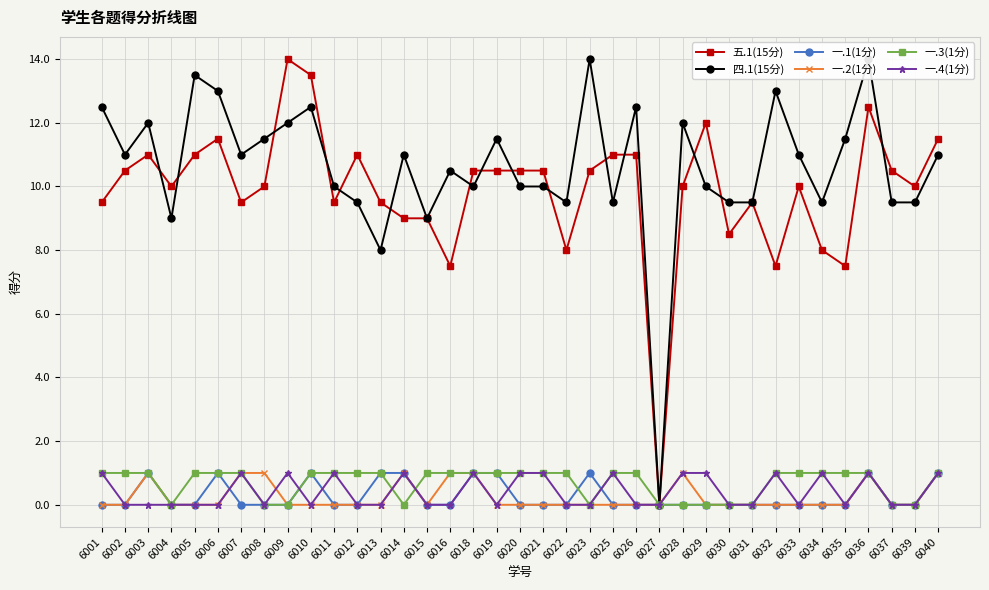

What is the average value of the 一.2(1分) series?

0.2